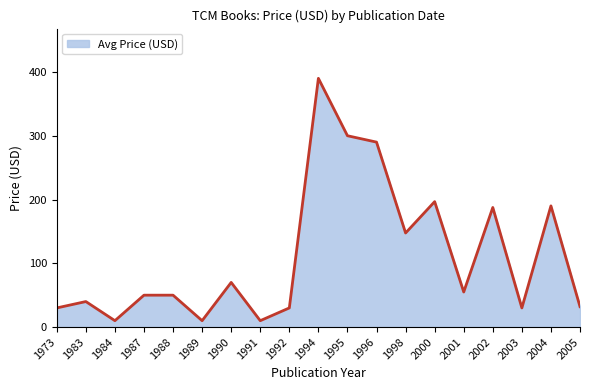

Where is the first local minimum?

1984